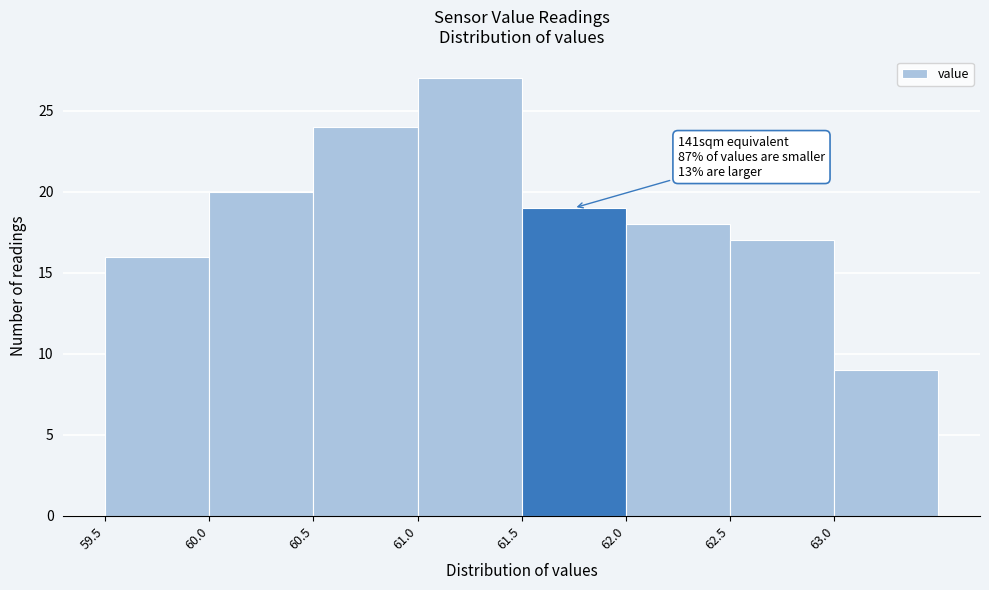

Which range on the x-axis has the tallest bar?

61.0 to 61.5